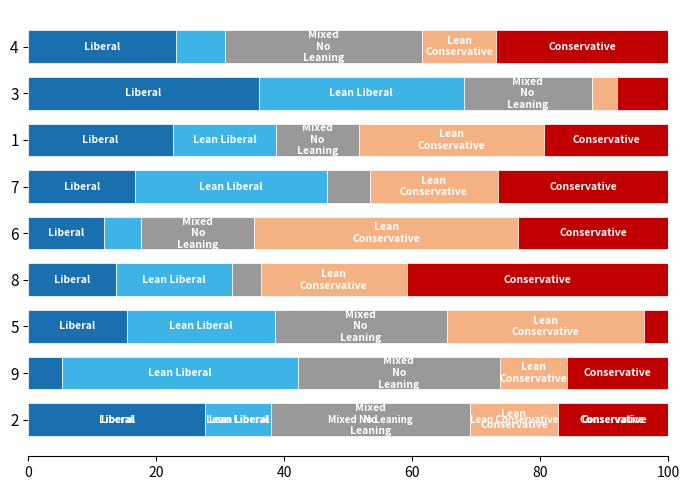

How many series are shown in this chart?

5